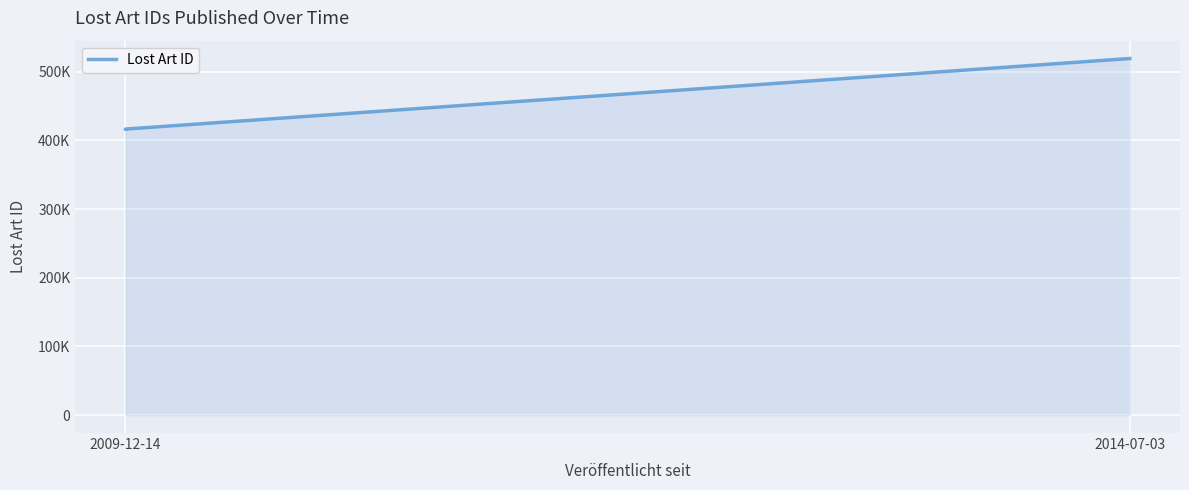

Does the chart display data point markers on the line(s)?

No